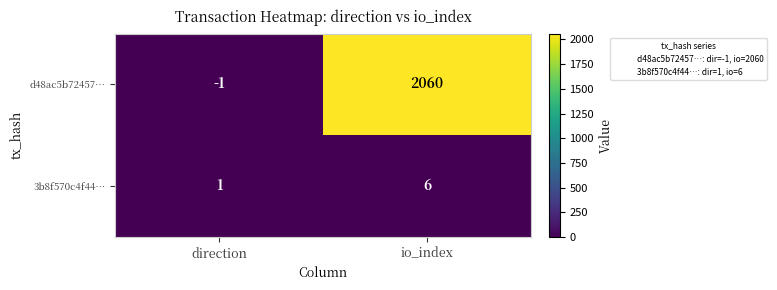

What is the difference between the 3b8f570c4f44… values at direction and io_index?

5